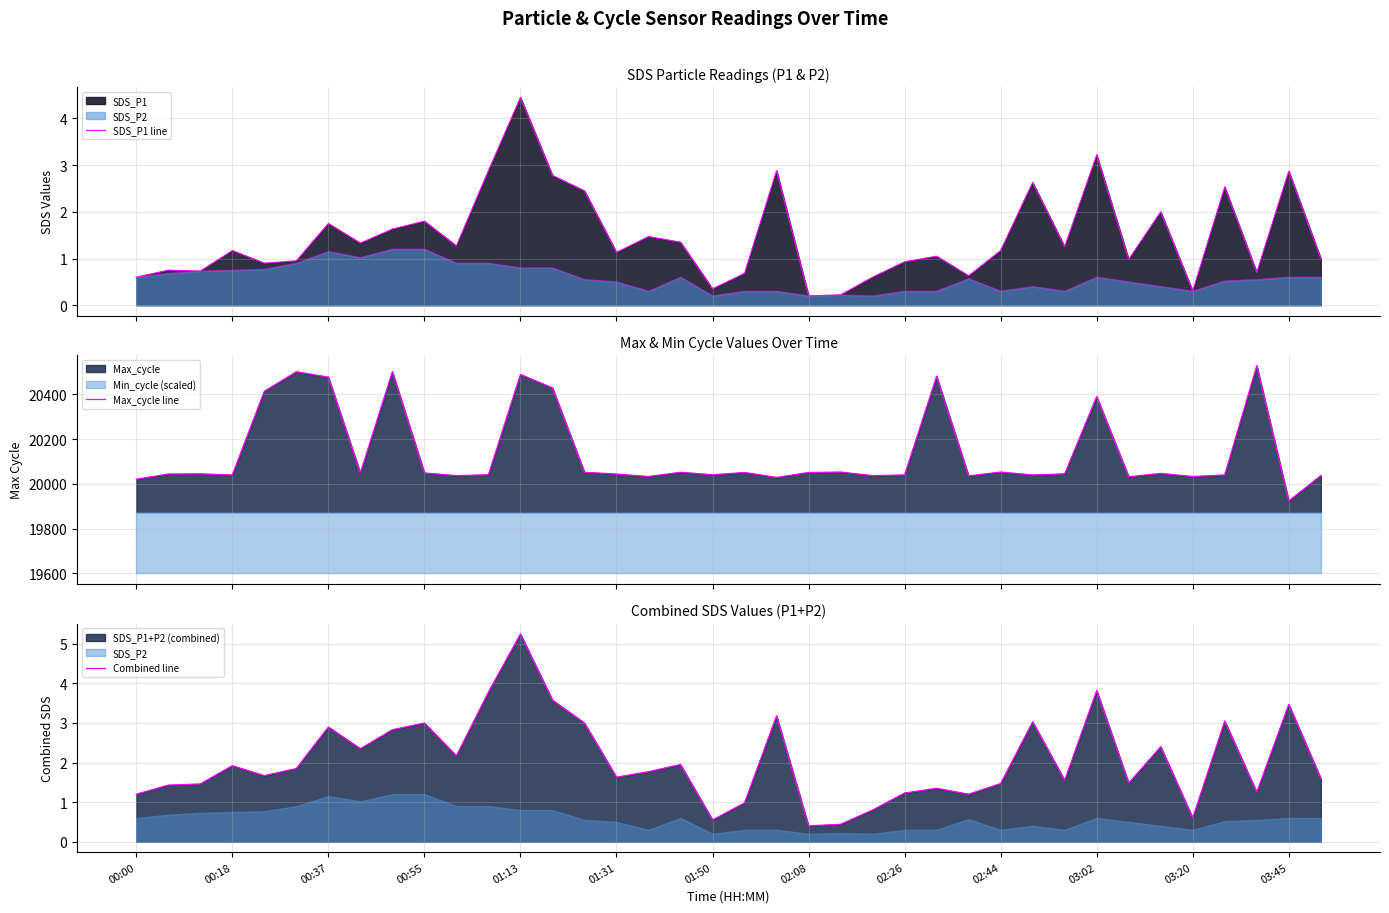

Where is the first local maximum for SDS_P1 line?

00:18